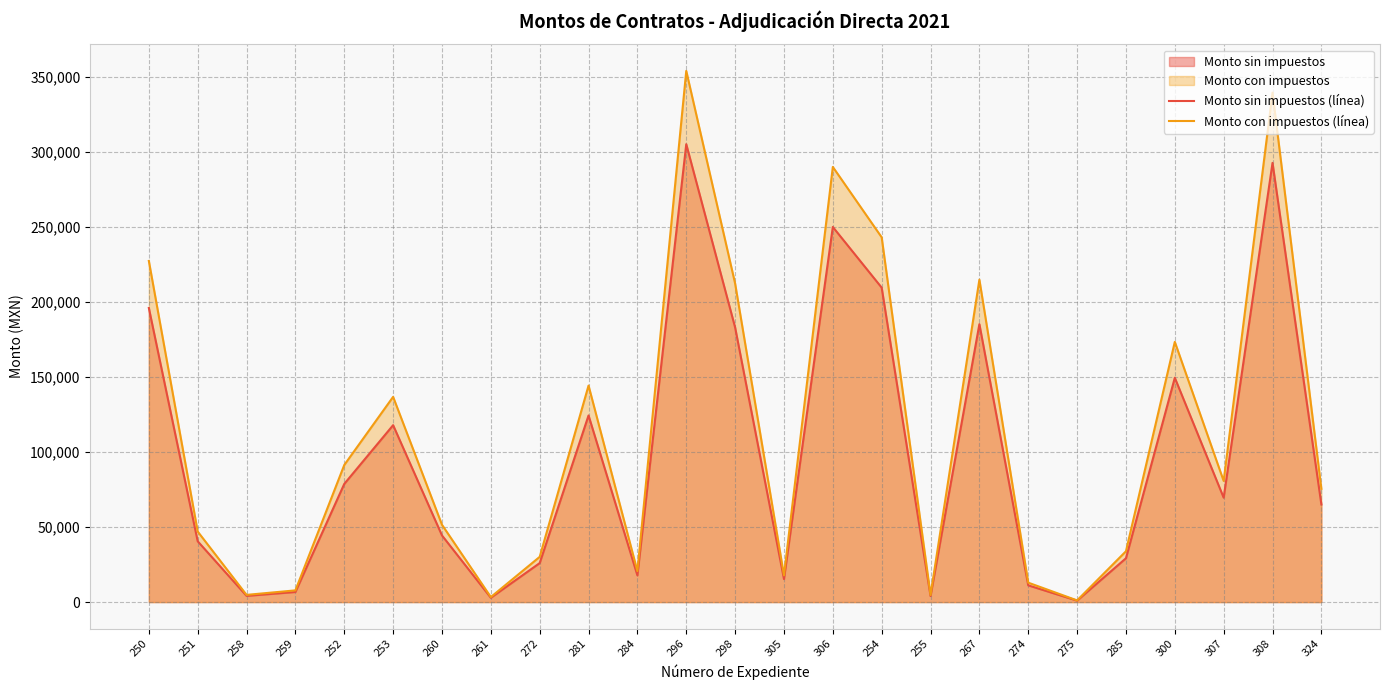

True or false: Monto con impuestos (línea) and Monto sin impuestos (línea) cross at least once.

False